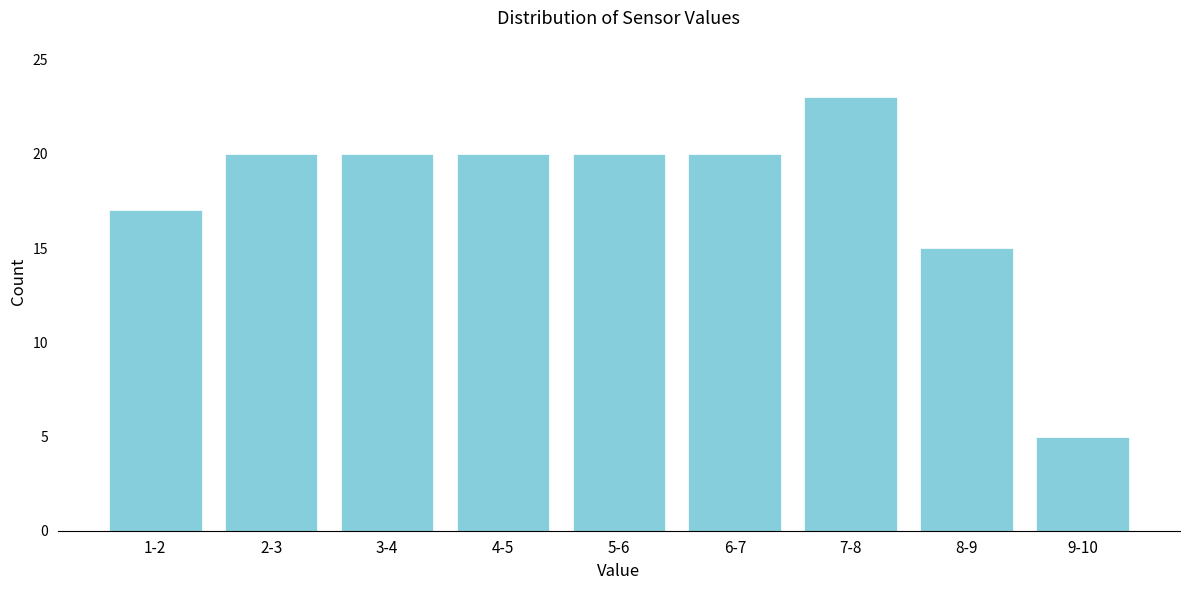

Reading left to right, transcribe all the data shown in this chart.

1-2=17	2-3=20	3-4=20	4-5=20	5-6=20	6-7=20	7-8=23	8-9=15	9-10=5